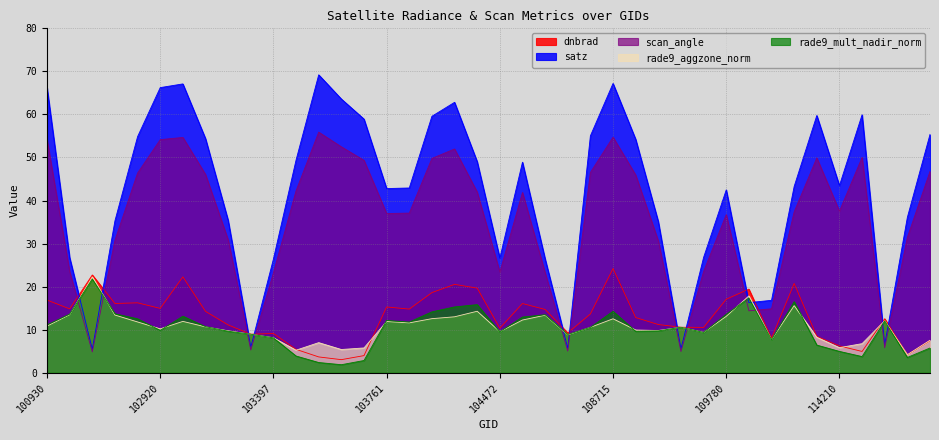

What is the average value of the rade9_mult_nadir_norm series?

10.3